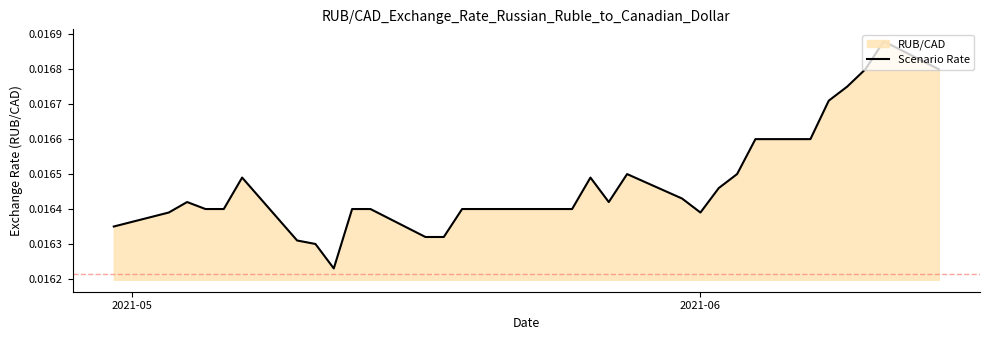

Does the chart display data point markers on the line(s)?

No